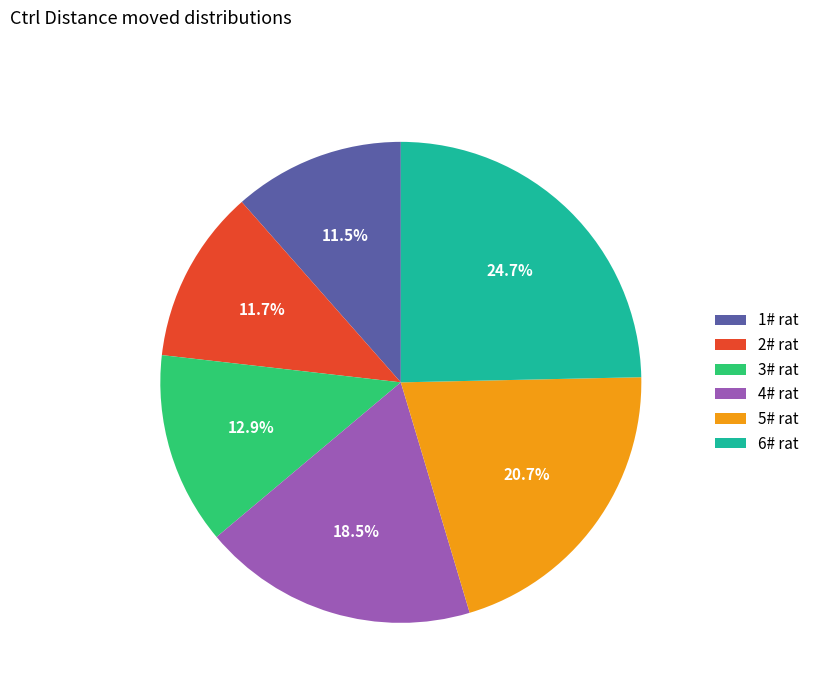

Which has a higher value, 4# rat or 3# rat?

4# rat